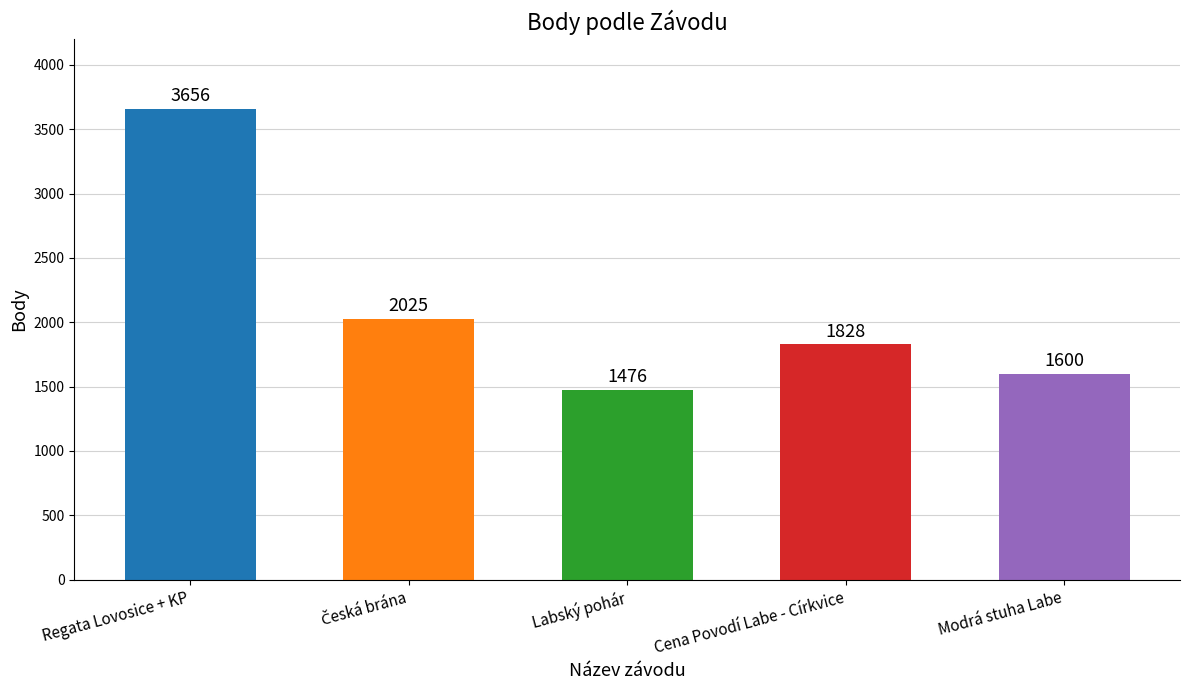

What is the change in value from Regata Lovosice + KP to Labský pohár?

-2180